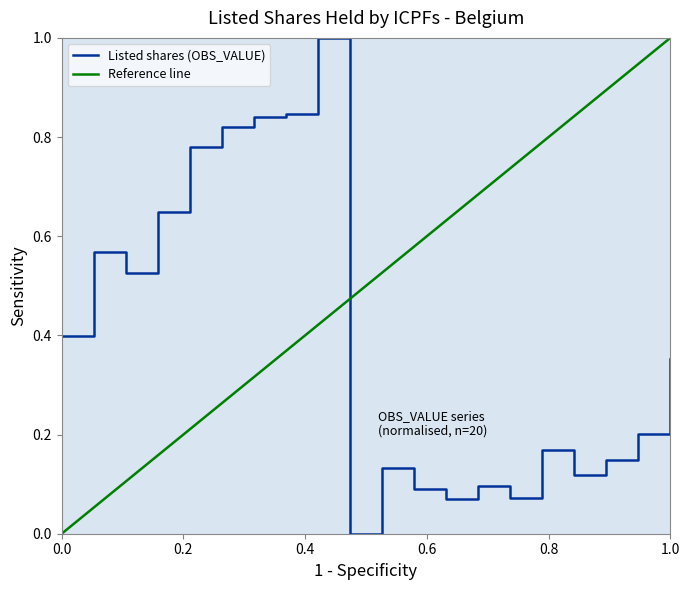

The value of Listed shares (OBS_VALUE) at 0.0 is 0.4. True or false?

True